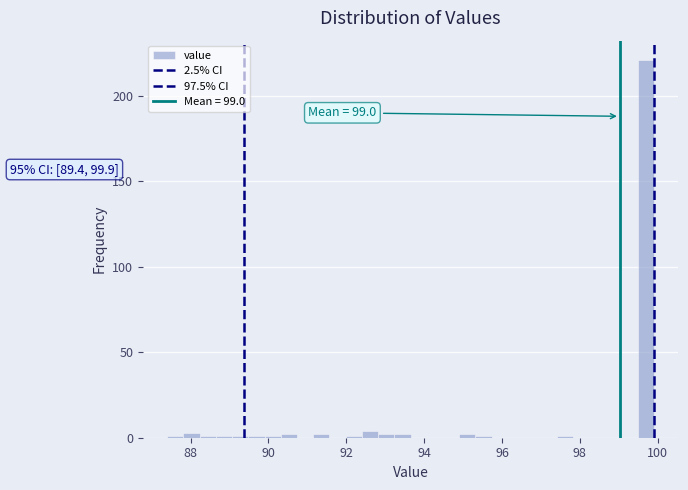

Around what value on the x-axis is the tallest bar? Give the approximate position of its centre, as read against the axis.

99.6